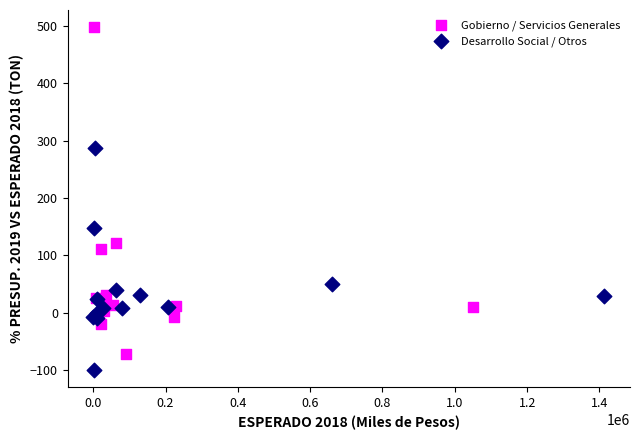

Which series has the widest spread of Y values?

Gobierno / Servicios Generales